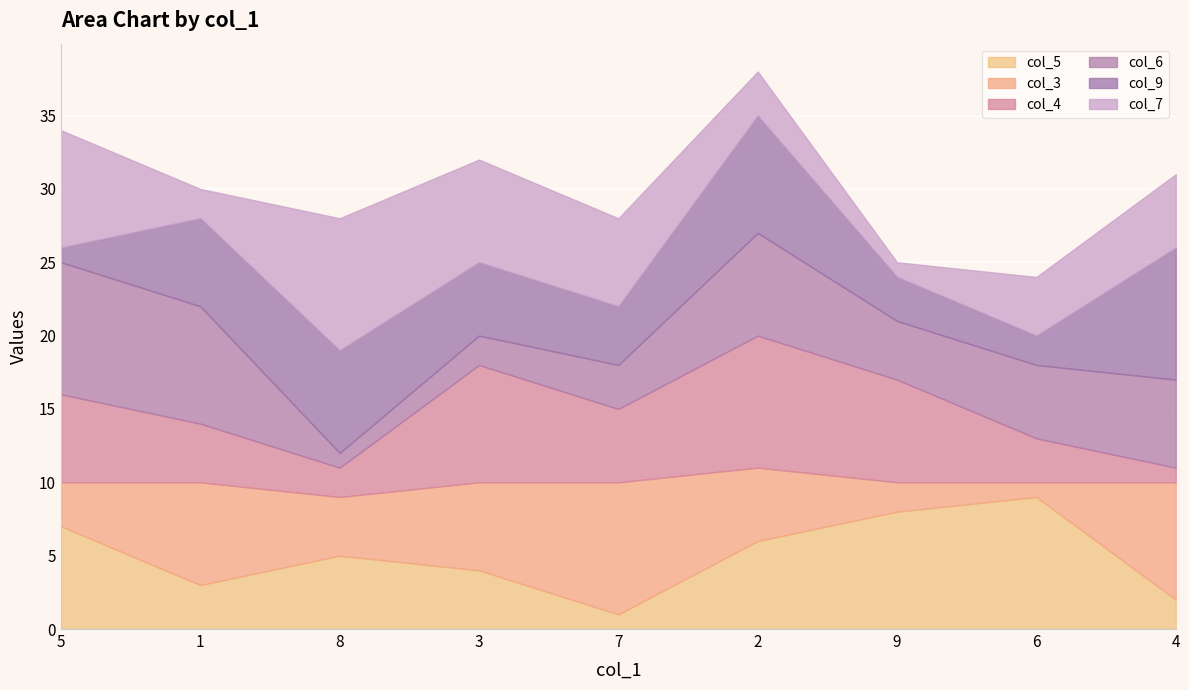

What position from the left is 6?

8